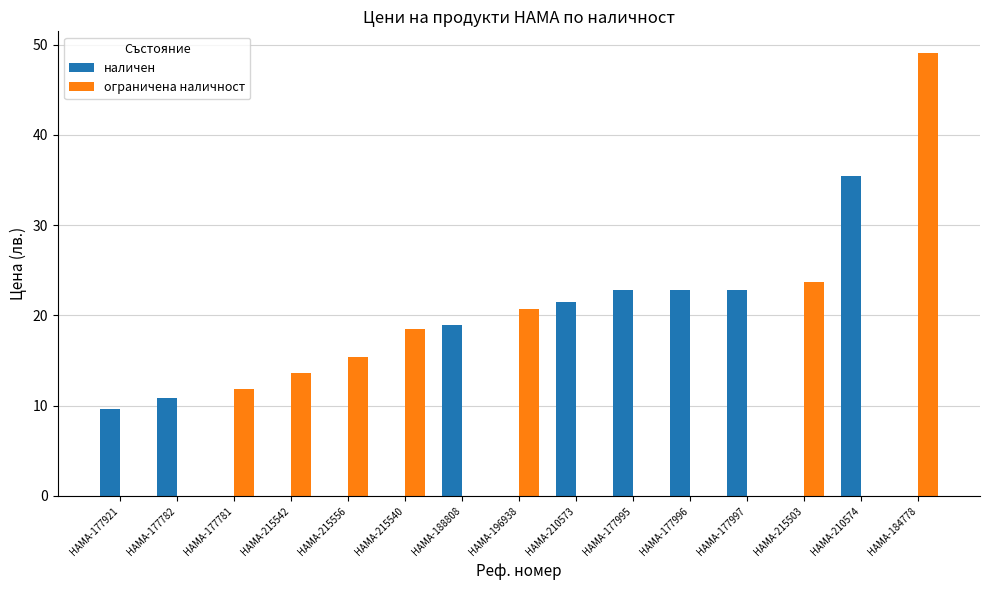

At which label is наличен closest to 17?

HAMA-188808